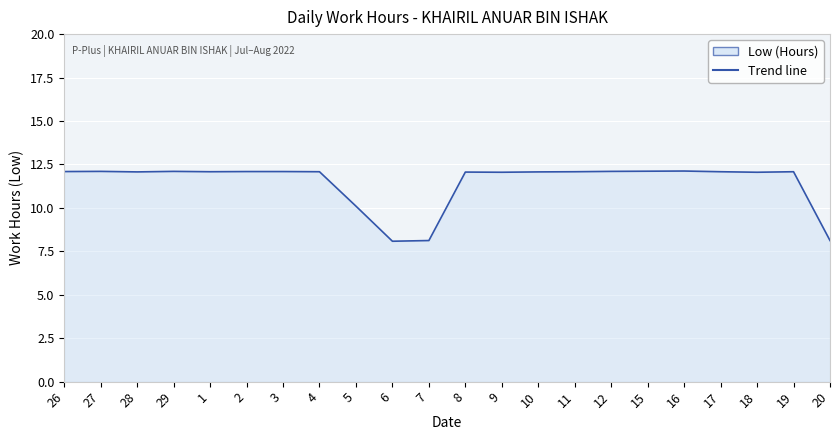

Reading left to right, extract all data points from this chart.

12.1	12.1	12.1	12.1	12.1	12.1	12.1	12.1	10.1	8.1	8.1	12.1	12.1	12.1	12.1	12.1	12.1	12.1	12.1	12.1	12.1	8.1